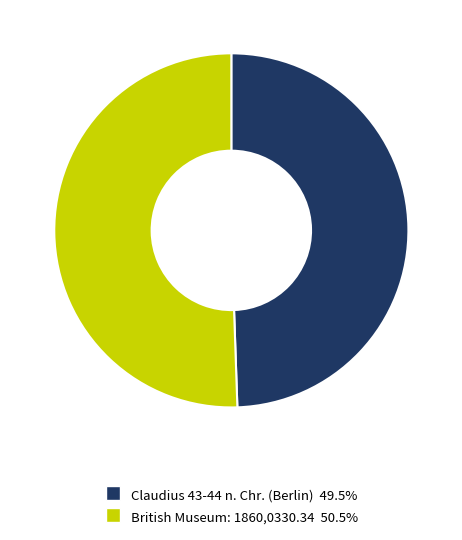

How many segments does this pie chart have?

2